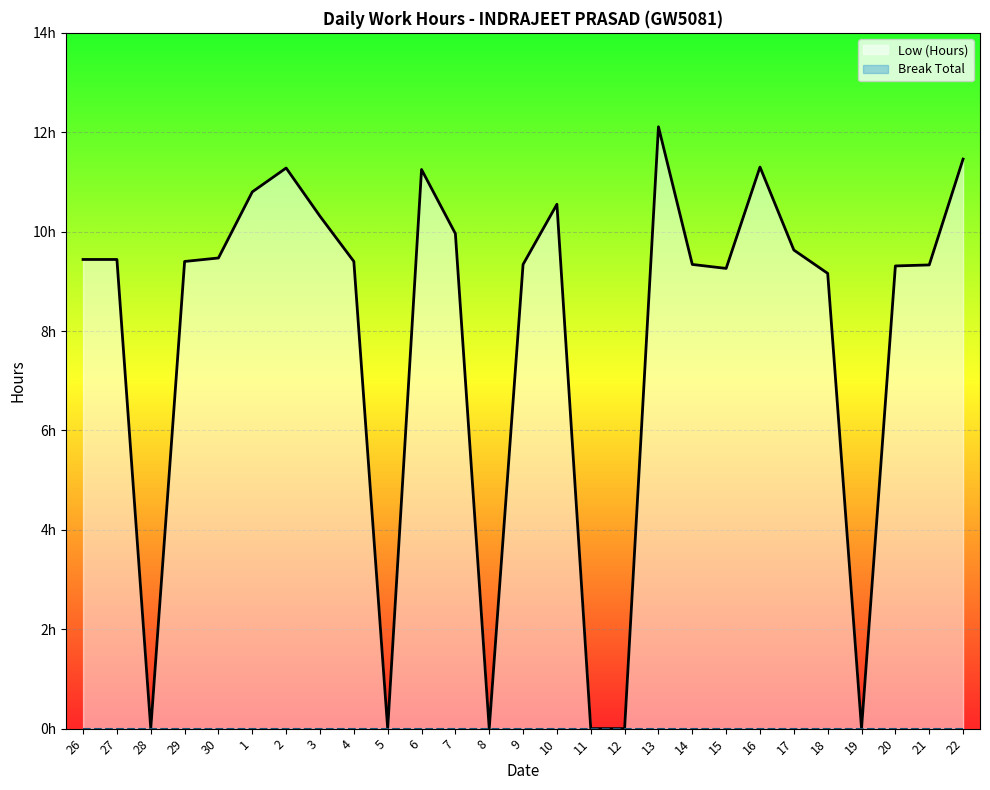

What is the value of the Low (Hours) point at the 2nd from the left?

9.4